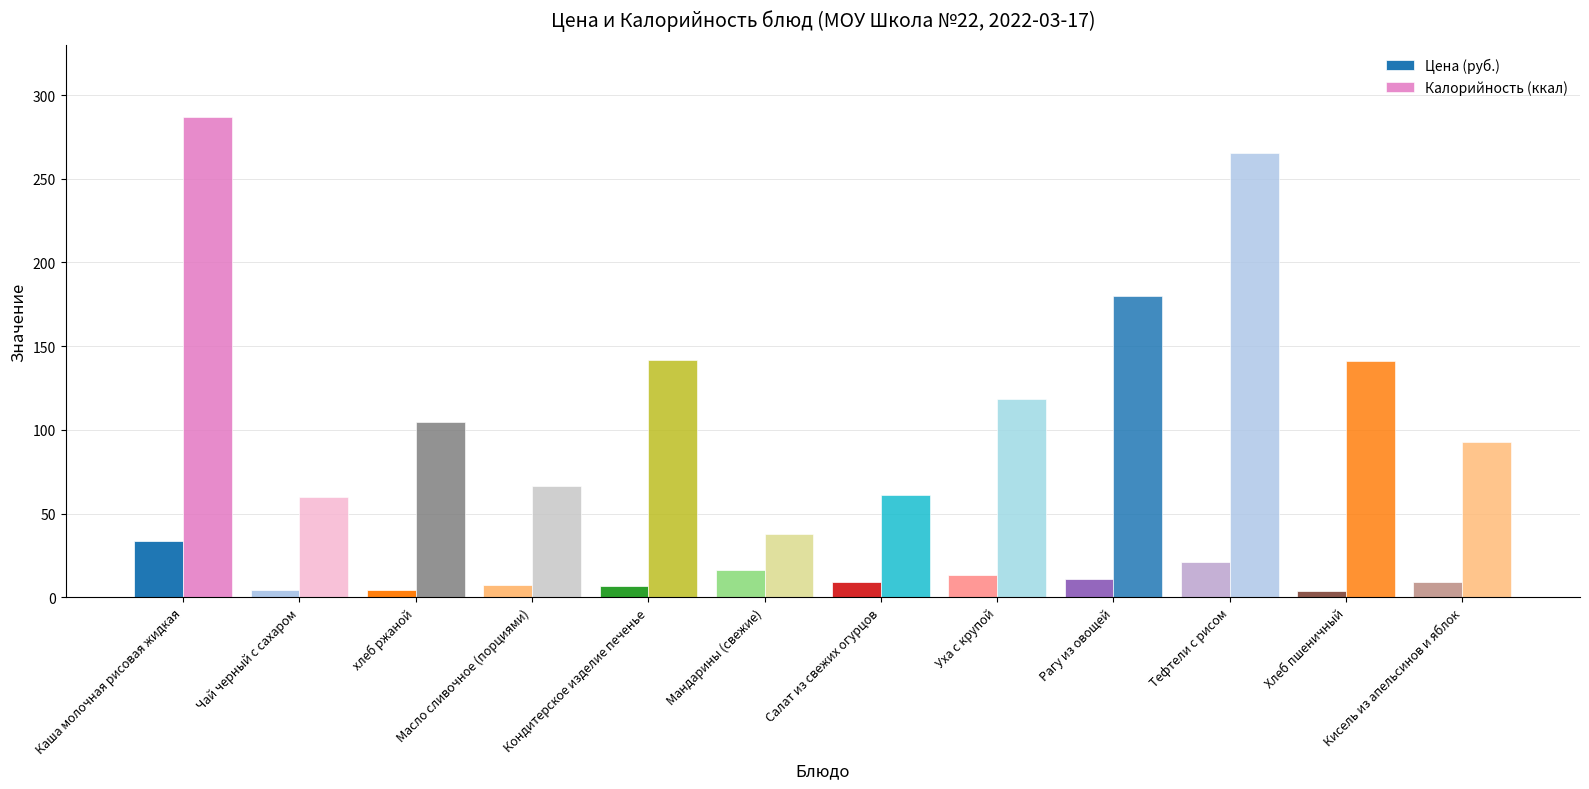

At which label is Цена (руб.) closest to 18?

Мандарины (свежие)